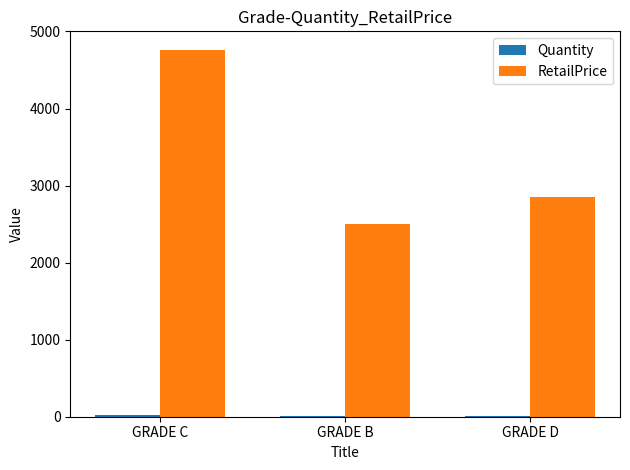

Which series has the largest total across all categories?

RetailPrice